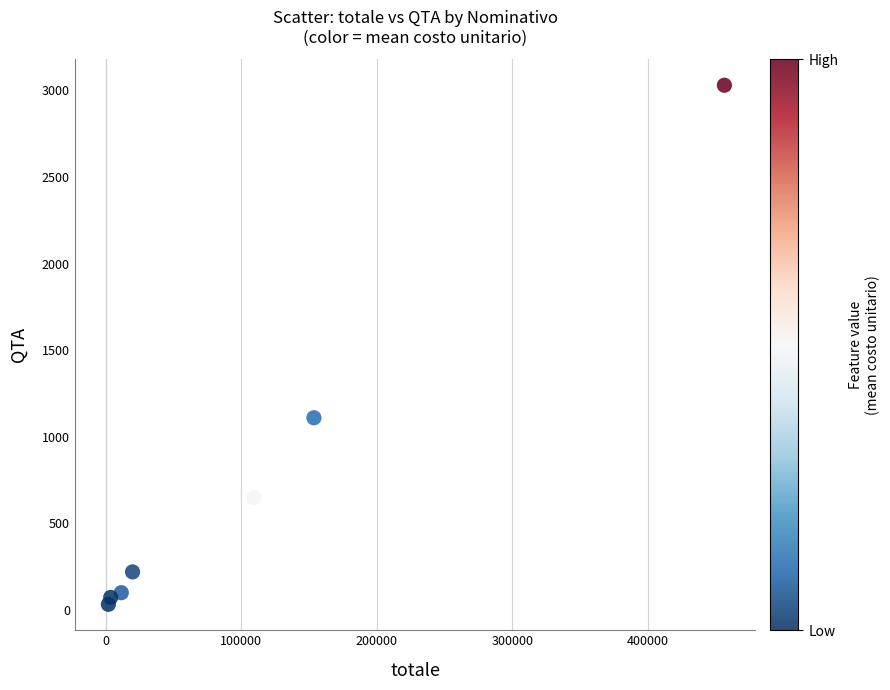

What is the average X value?

108085